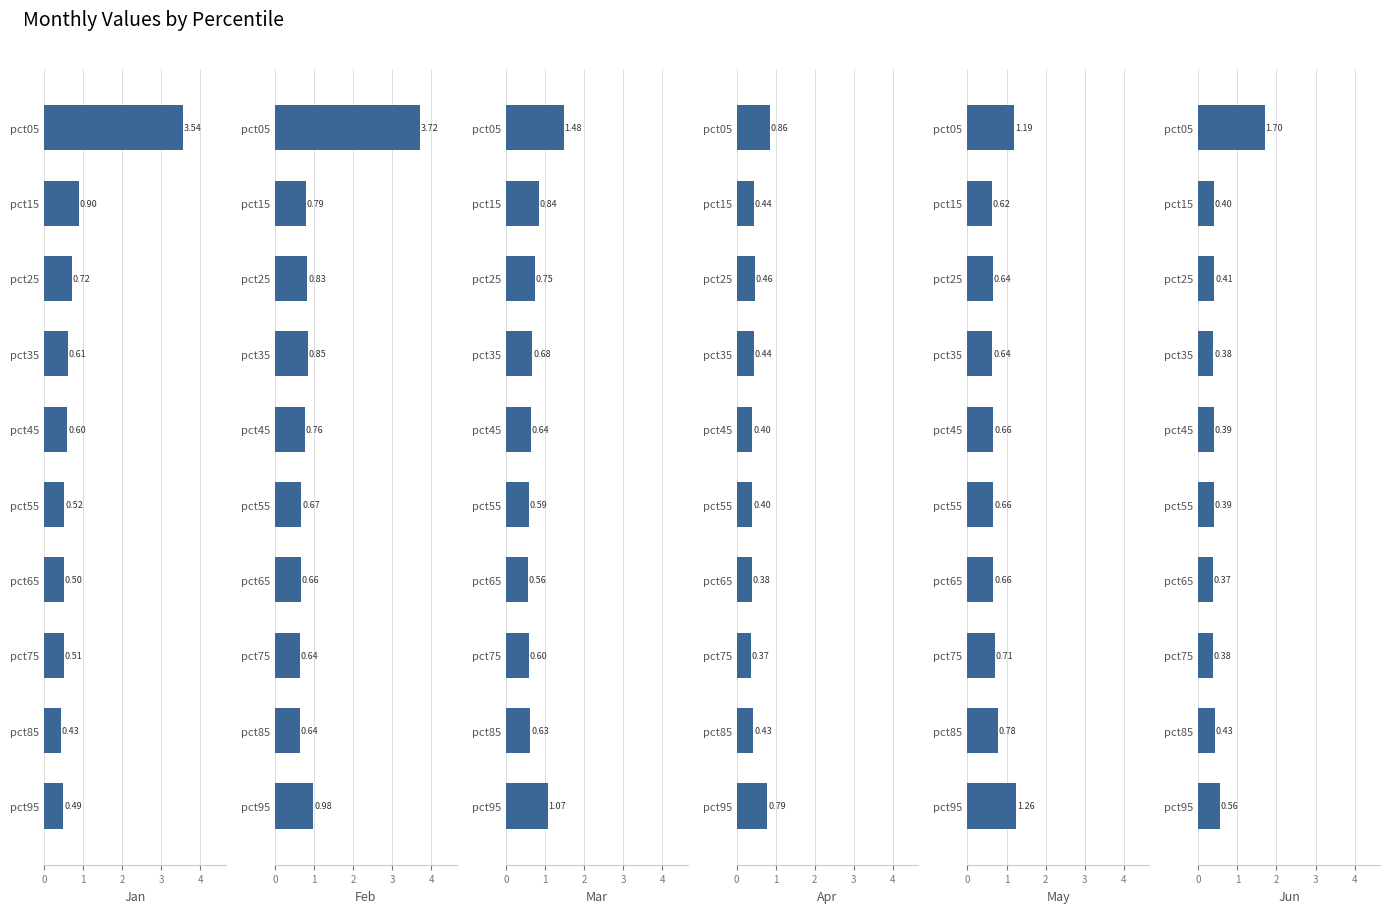

List the series in order of their peak value, highest first.

Feb, Jan, Jun, Mar, May, Apr